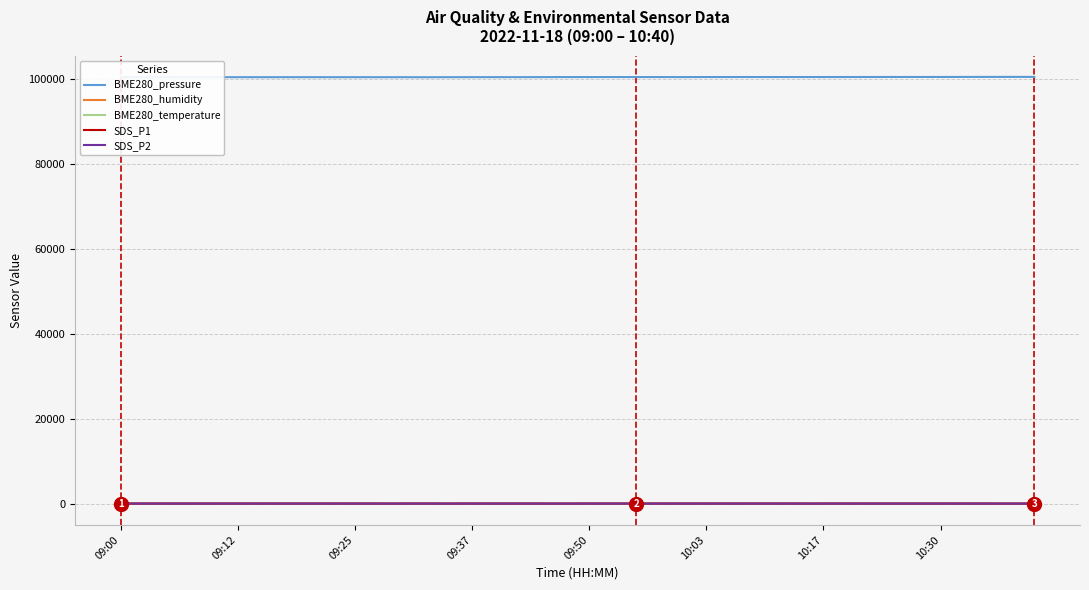

Which series has the largest total across all categories?

BME280_pressure